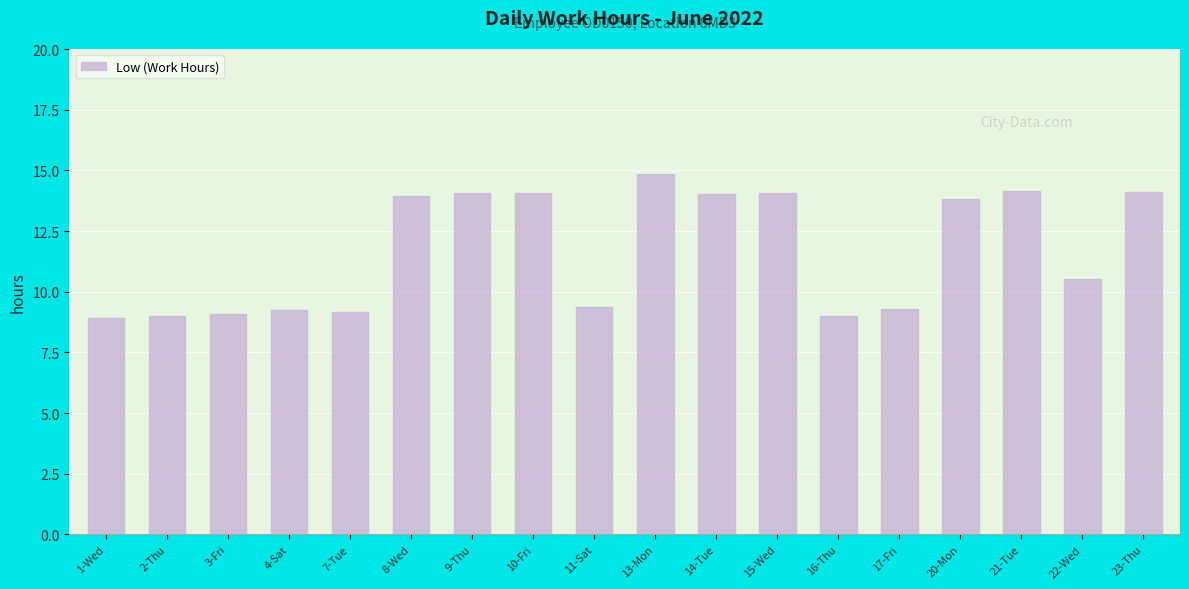

What position from the right is 16-Thu?

6